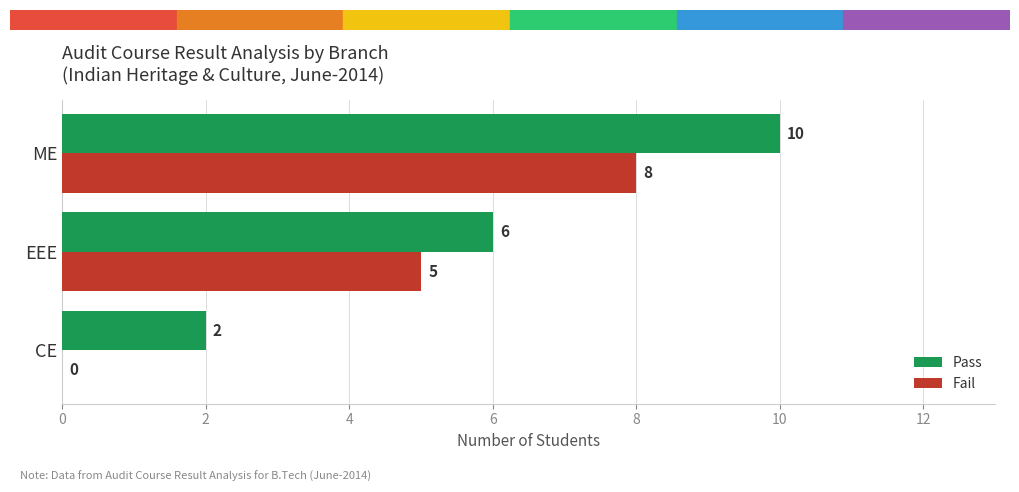

Which series has the largest total across all categories?

Pass